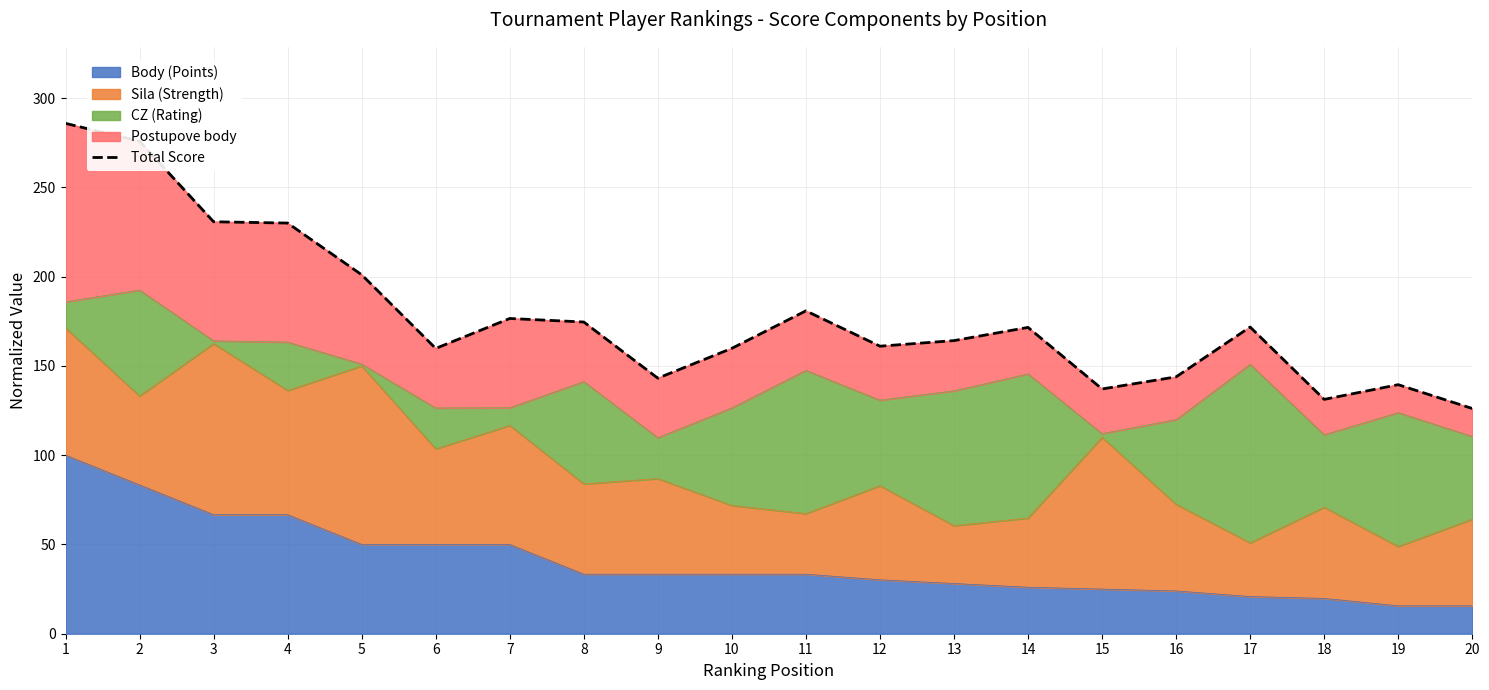

Which category has the lowest value across all series?

20